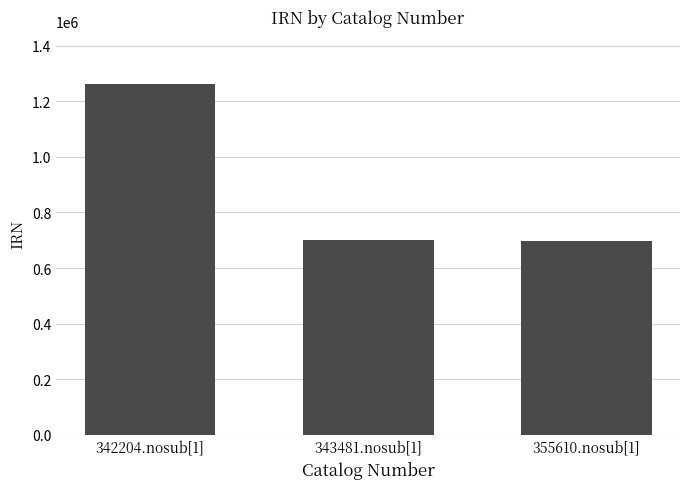

Approximately how many times larger is the value at 342204.nosub[1] compared to 355610.nosub[1]?

1.8